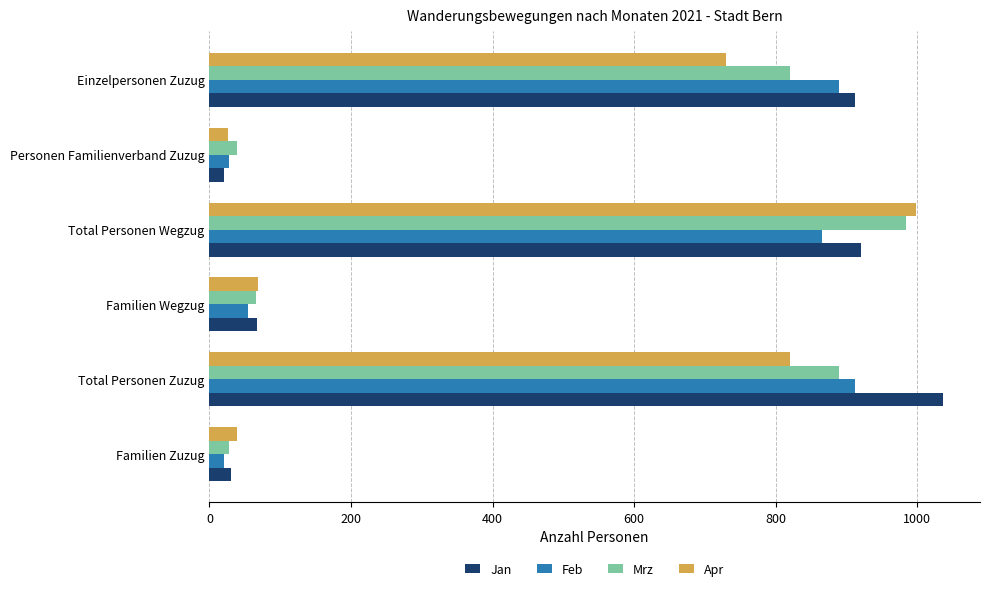

At which category is the sum across all series the highest?

Total Personen Wegzug